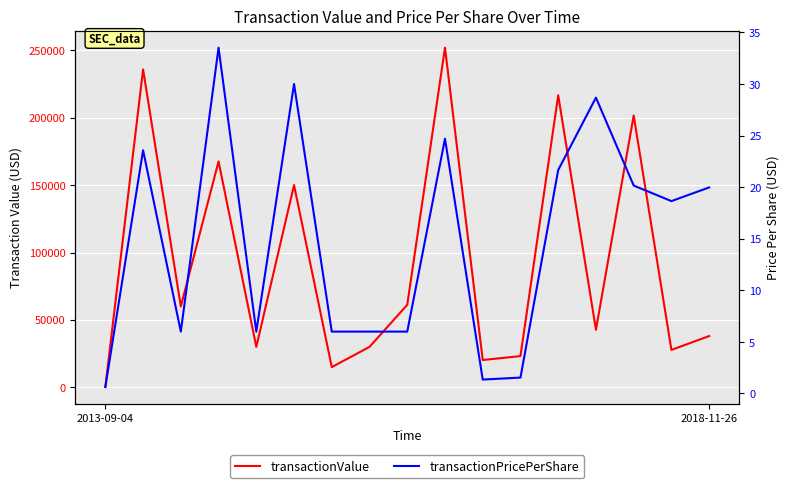

At which category is the sum across all series the highest?

9